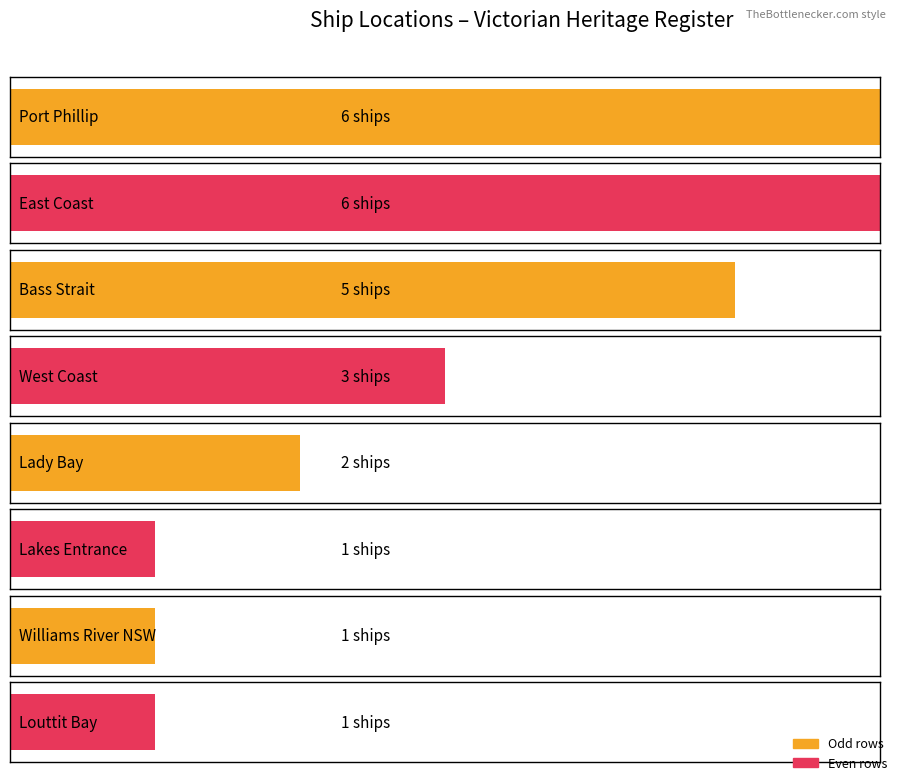

Rank the categories by value from lowest to highest.

Lakes Entrance, Williams River NSW, Louttit Bay, Lady Bay, West Coast, Bass Strait, Port Phillip, East Coast